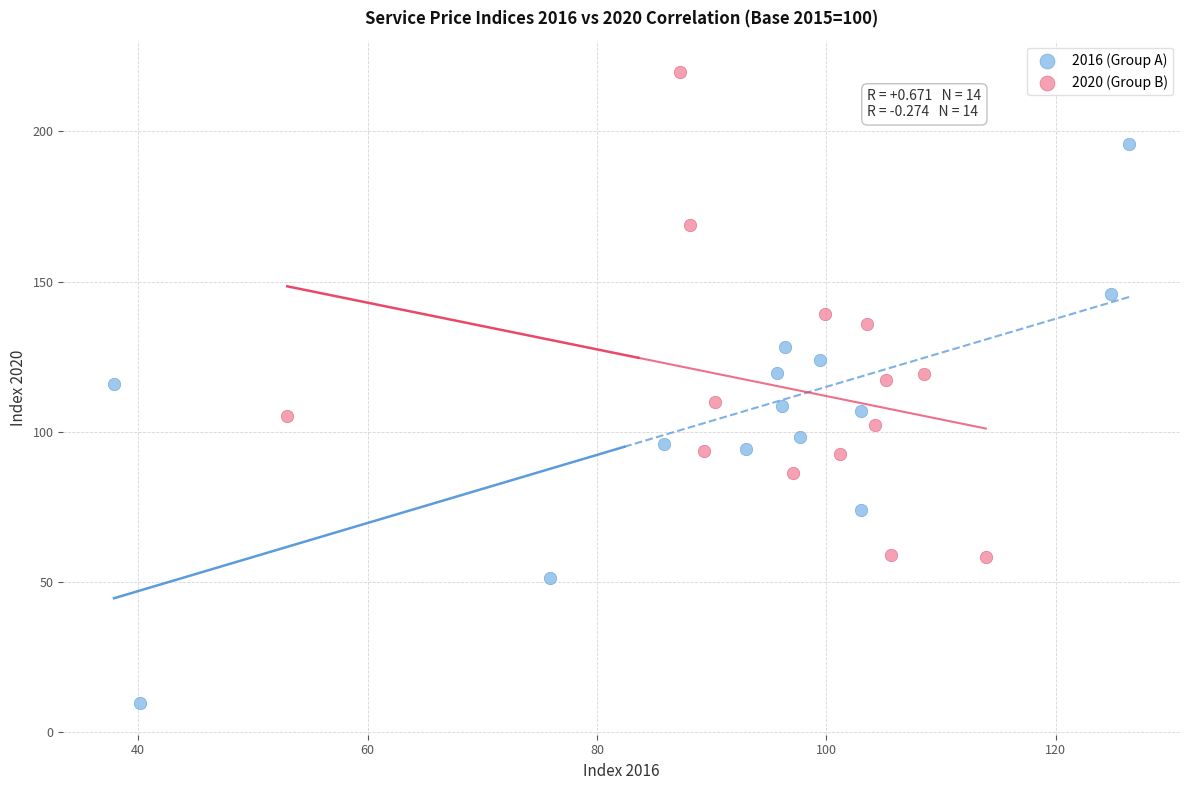

Which series reaches the minimum Y coordinate?

2016 (Group A)